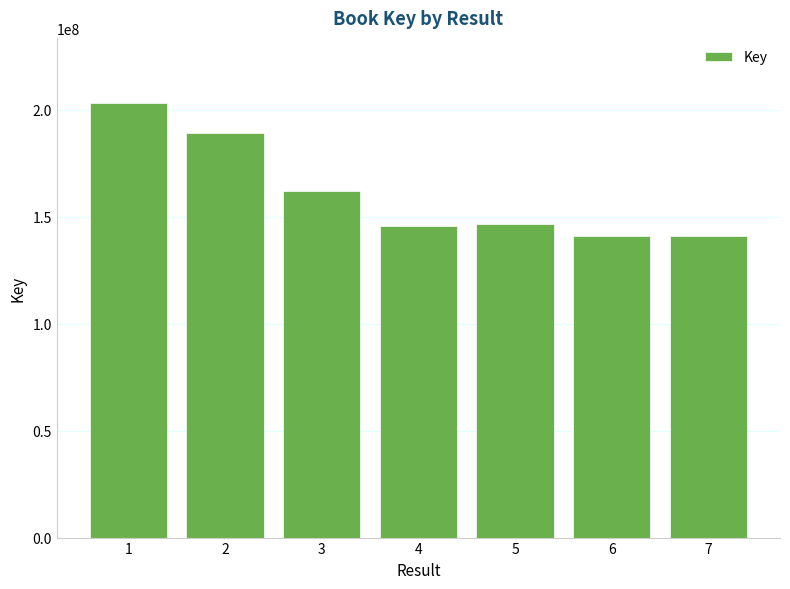

What is the greatest value displayed?

203173200